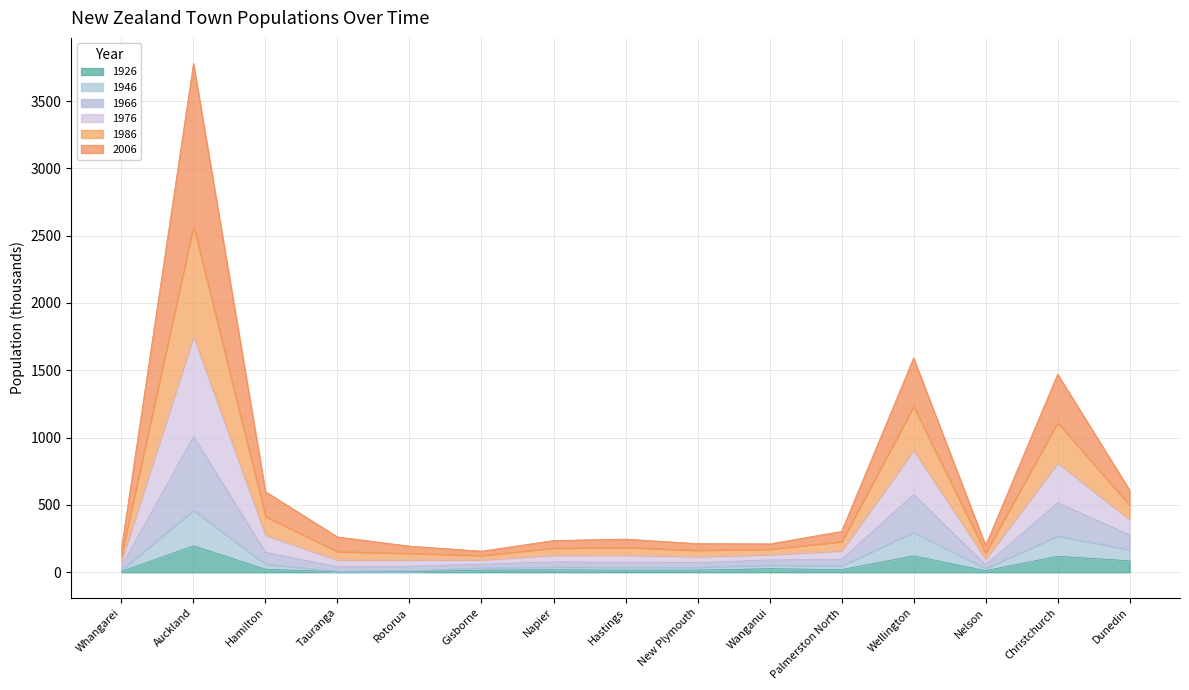

At which label does 1976 first exceed 246?

Auckland